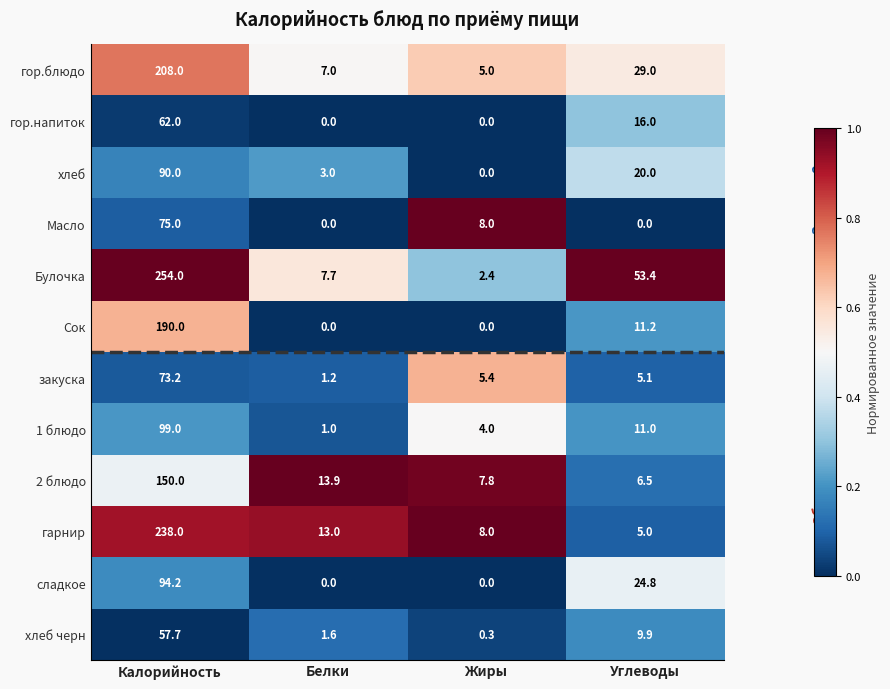

Is it true that хлеб equals 1.9 at Белки?

False